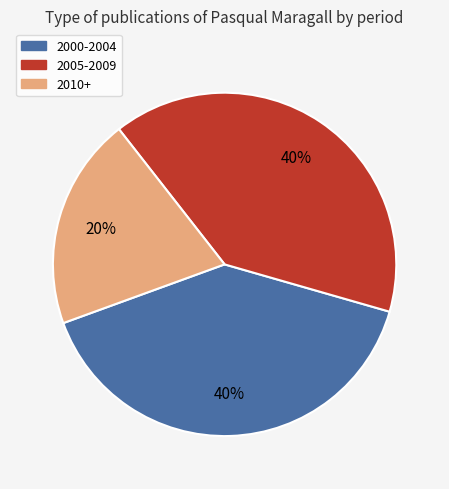

What percentage is the 2010+ slice, to the nearest percent?

20%